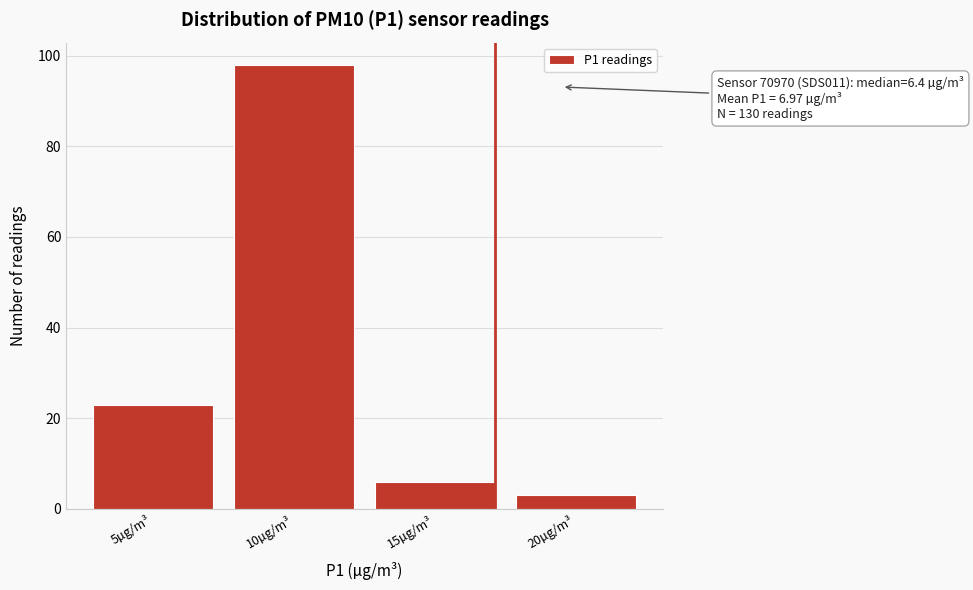

Reading right to left, what are all the values shown in this chart?

3	6	98	23